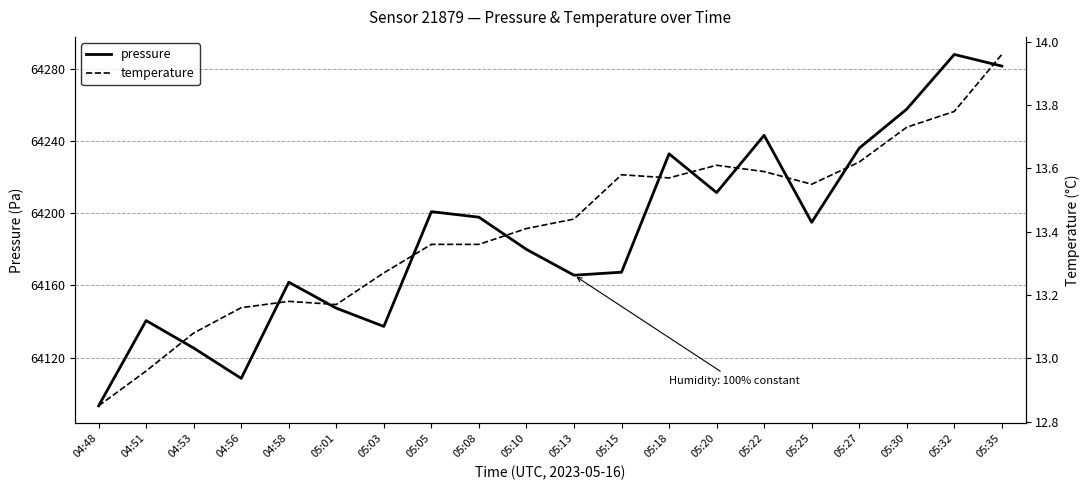

What is the total value across all series at 05:22?

64256.7